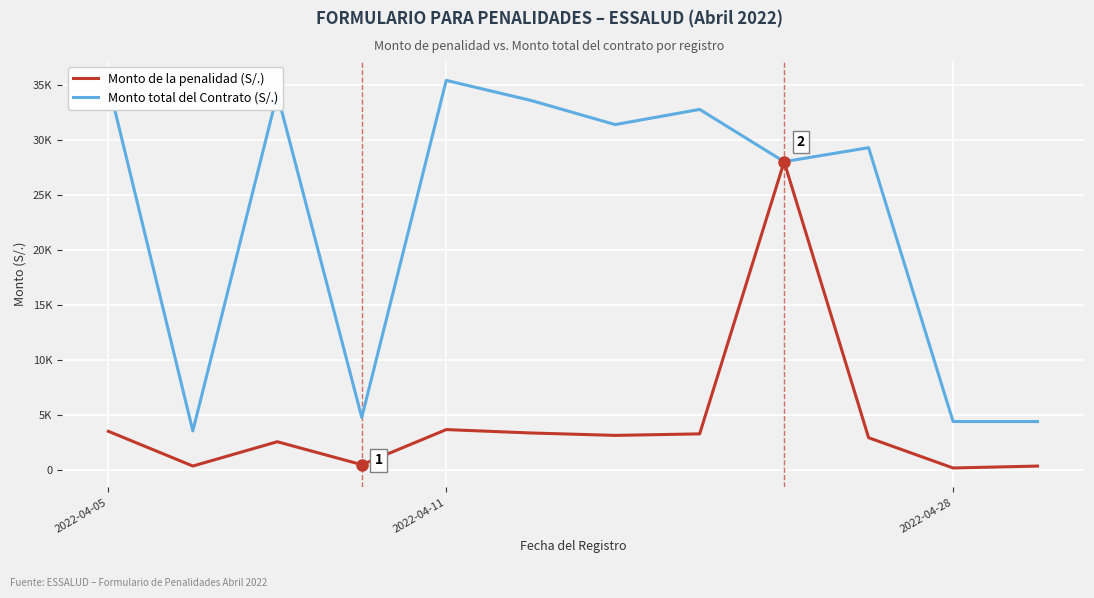

Does the chart display data point markers on the line(s)?

No